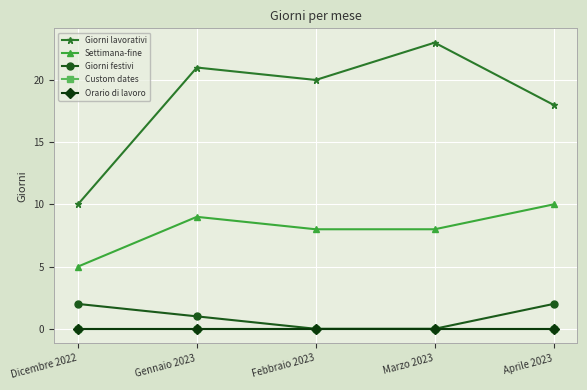

List the labels in order of Giorni festivi value, smallest first.

Febbraio 2023, Marzo 2023, Gennaio 2023, Dicembre 2022, Aprile 2023